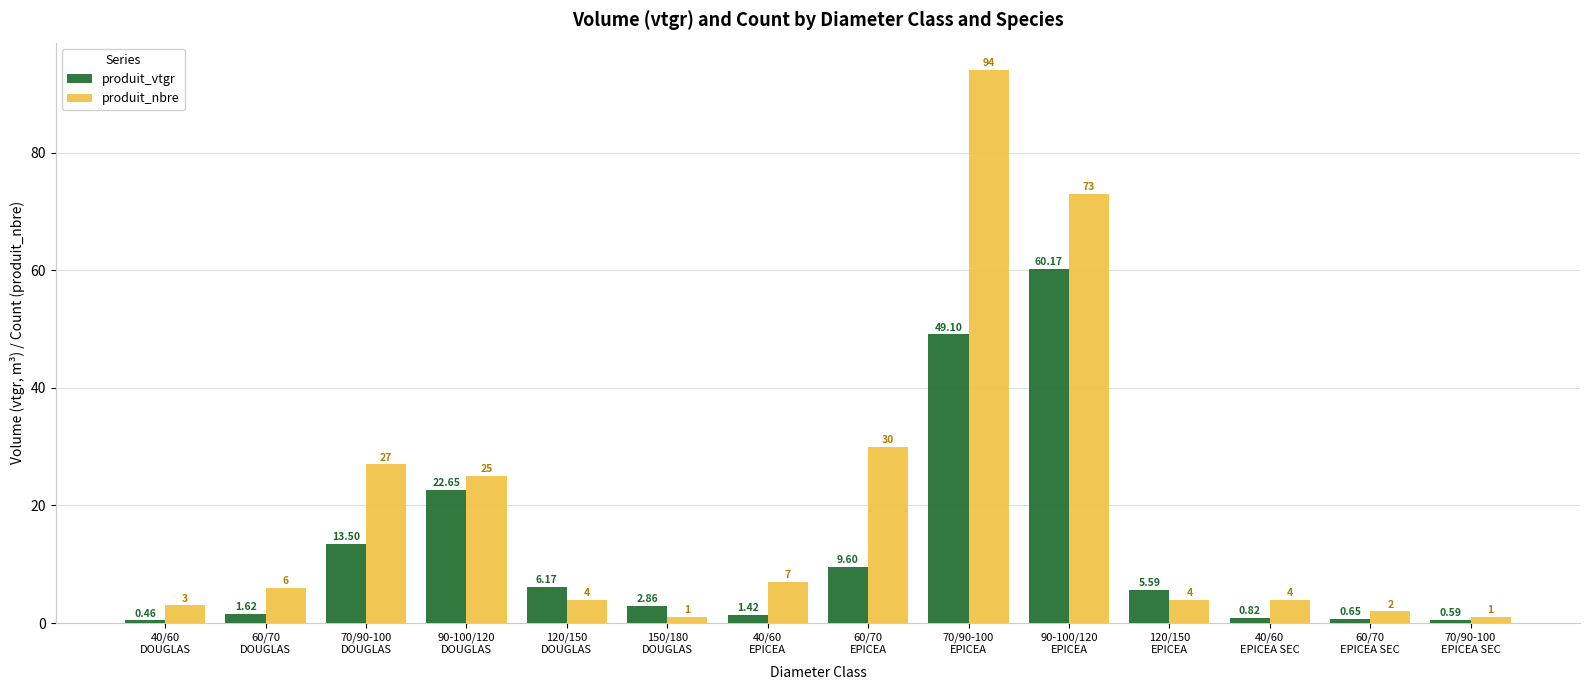

What is the label of the 5th bar from the left?

120/150
DOUGLAS